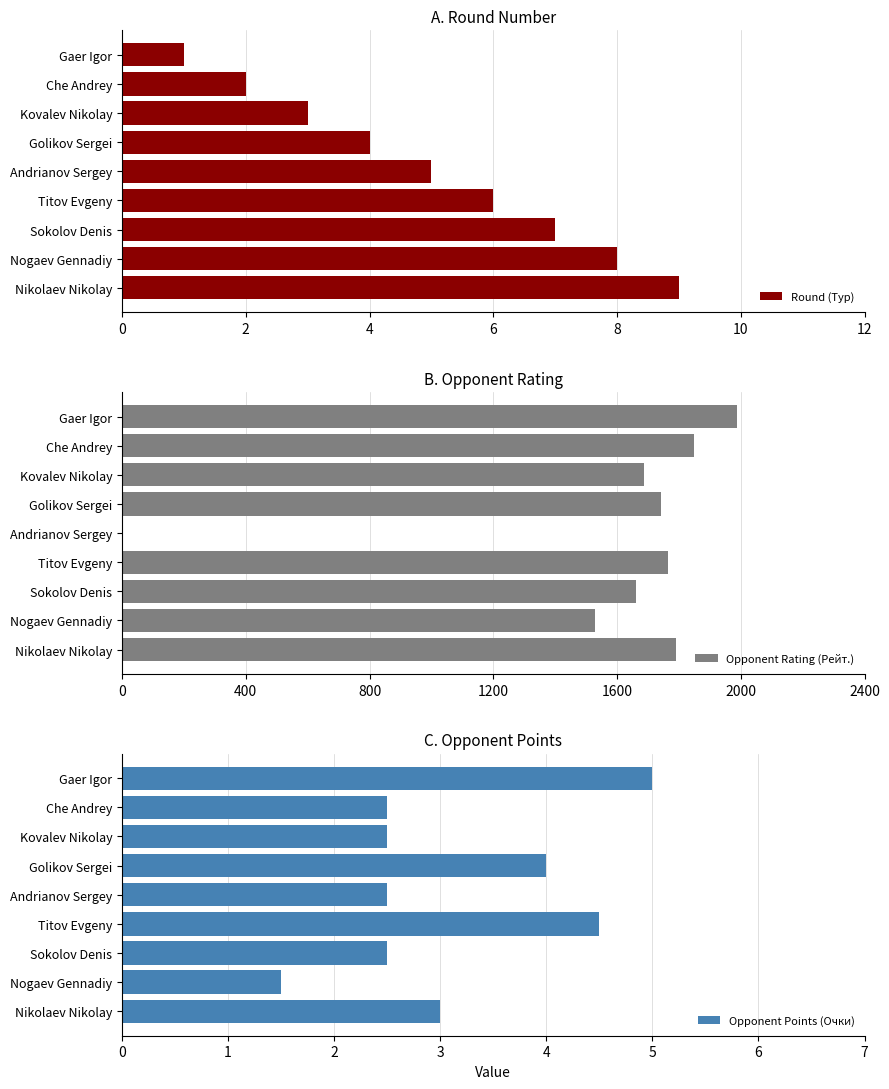

What is the difference between the maximum and second lowest values in the Opponent Rating (Рейт.) series?

458.0